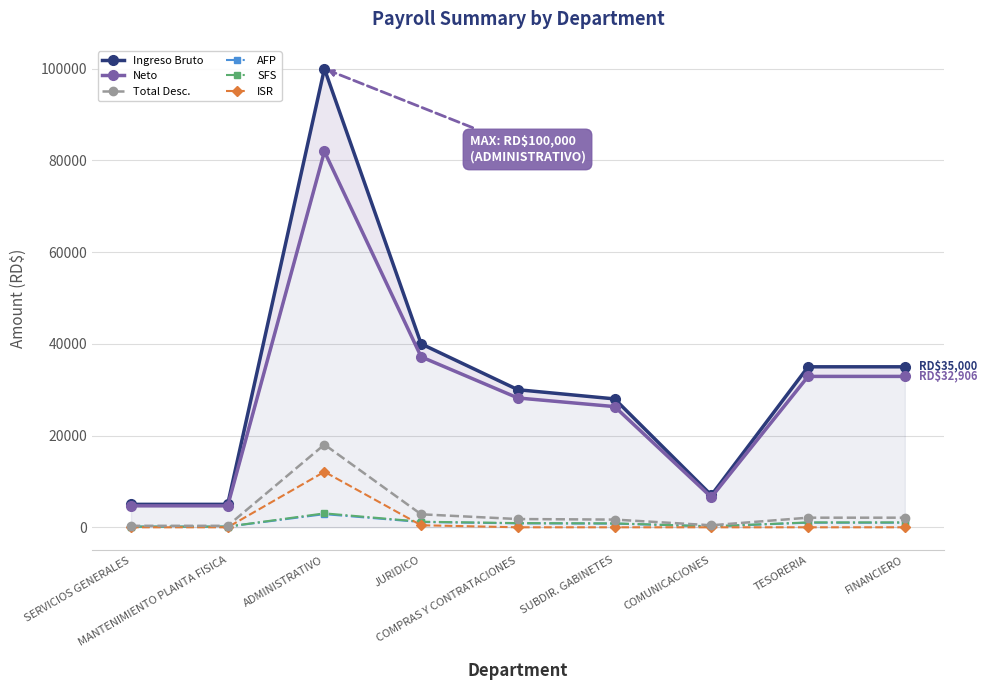

True or false: Total Desc. and AFP cross at least once.

False